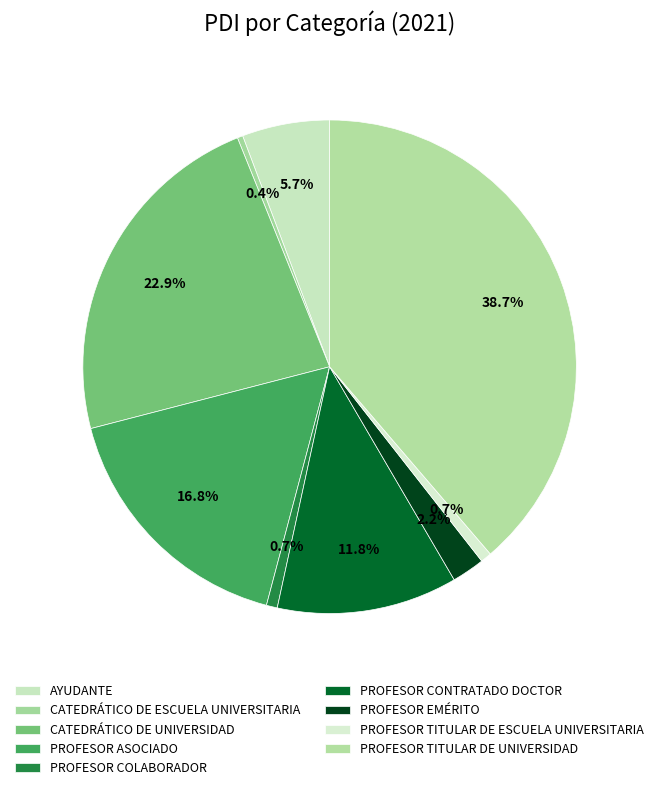

What percentage is the PROFESOR CONTRATADO DOCTOR slice, to the nearest percent?

12%